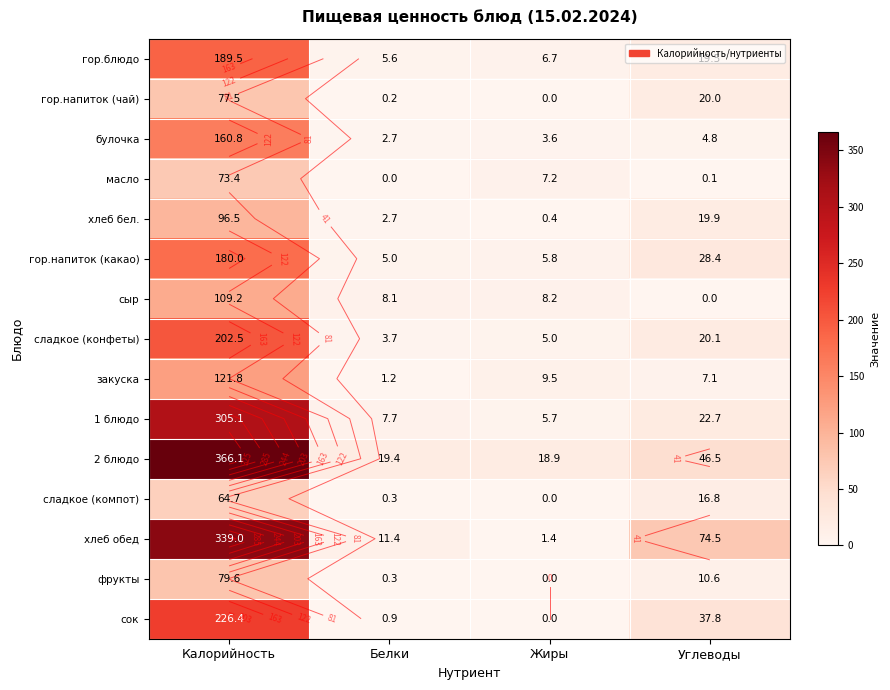

Where does the гор.блюдо series first go above 19?

Калорийность